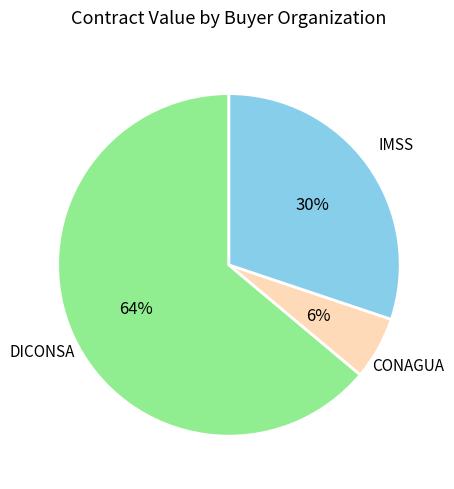

What percentage is the CONAGUA slice, to the nearest percent?

6%